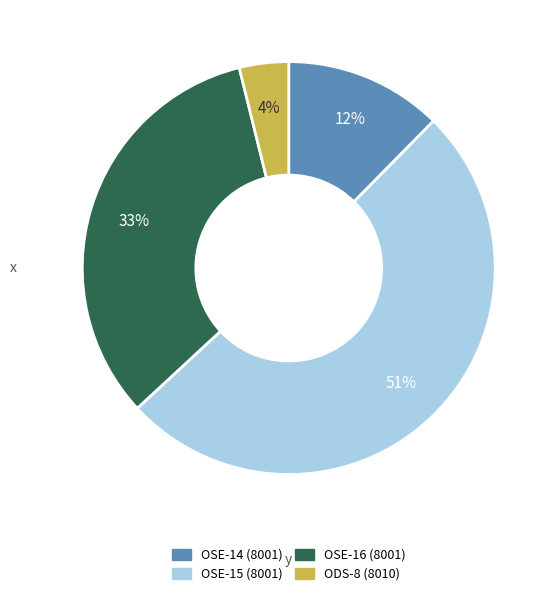

Combined, do OSE-14 (8001) and OSE-16 (8001) account for over 50%?

No